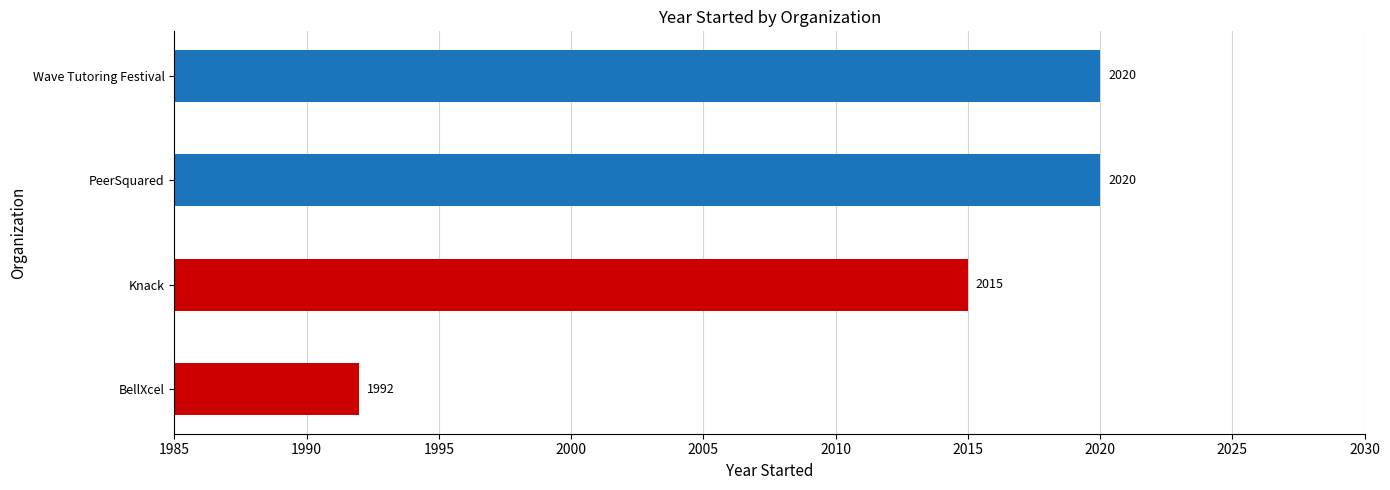

What value does the data have at PeerSquared, to the nearest 5?

2020